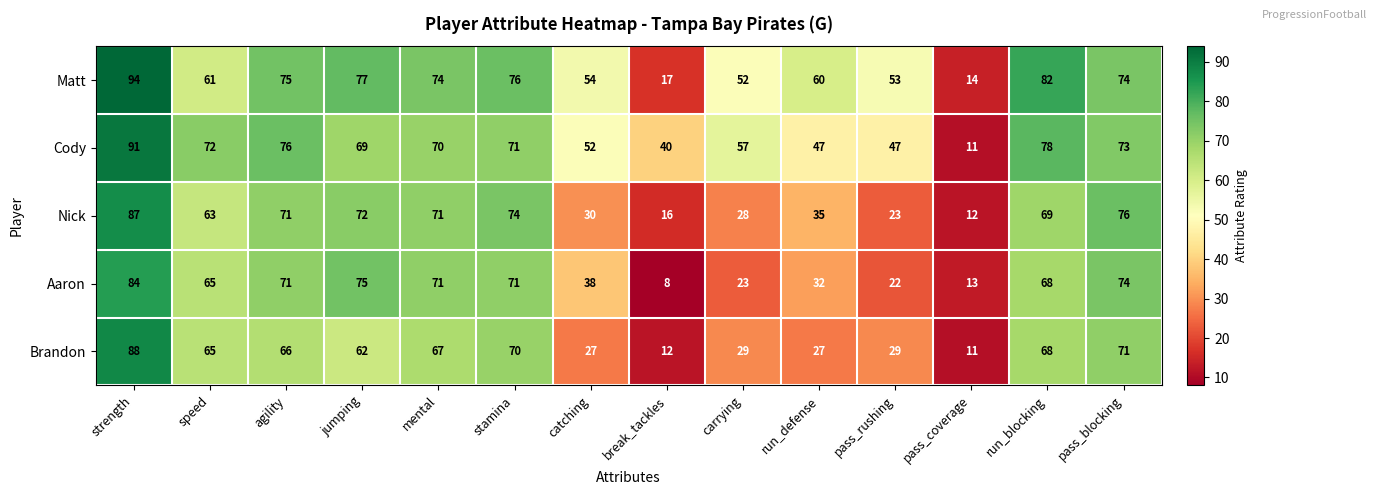

Which series has the largest total across all categories?

Matt